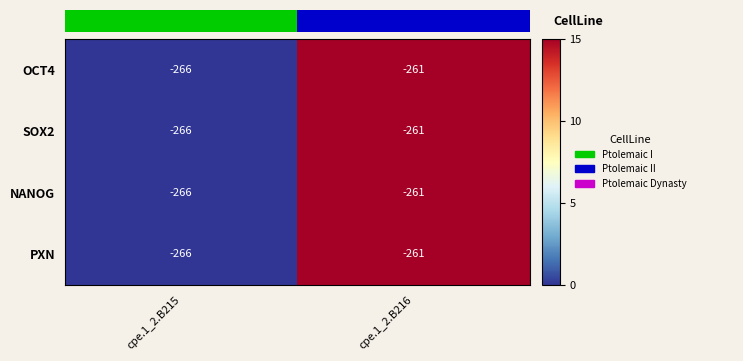

What is the approximate value of OCT4 at cpe.1_2.B215?

-266